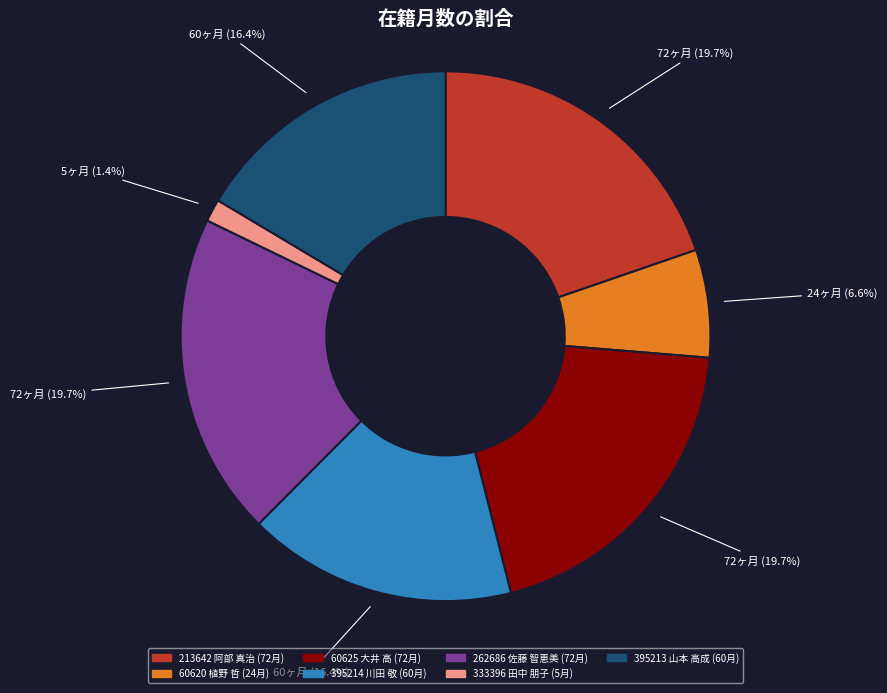

Is there a majority slice in this chart?

No